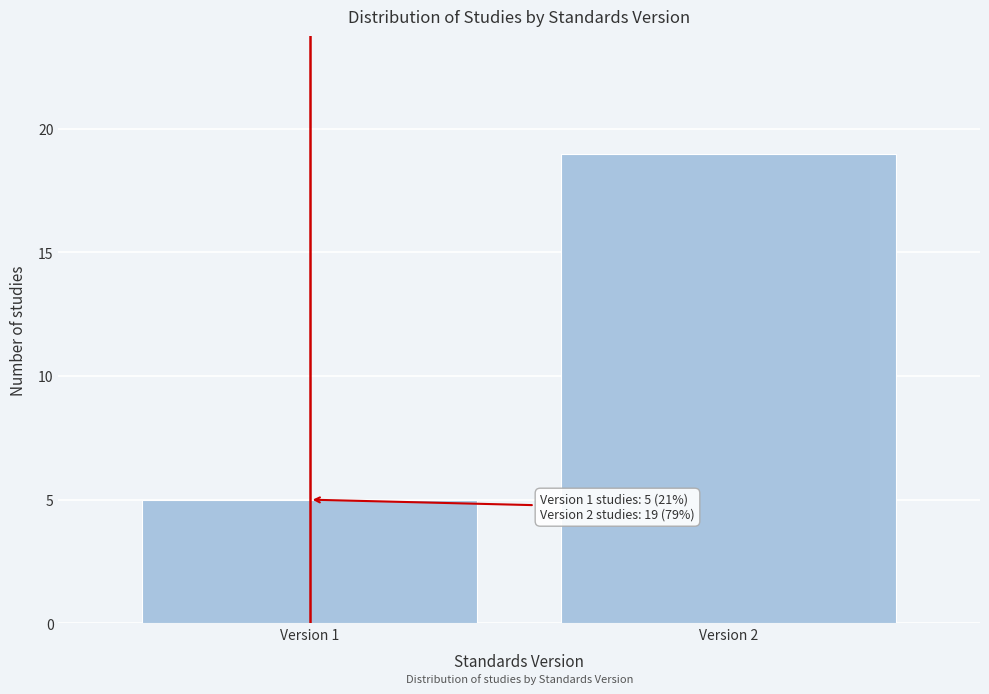

Reading left to right, list all the values displayed in this chart.

5	19